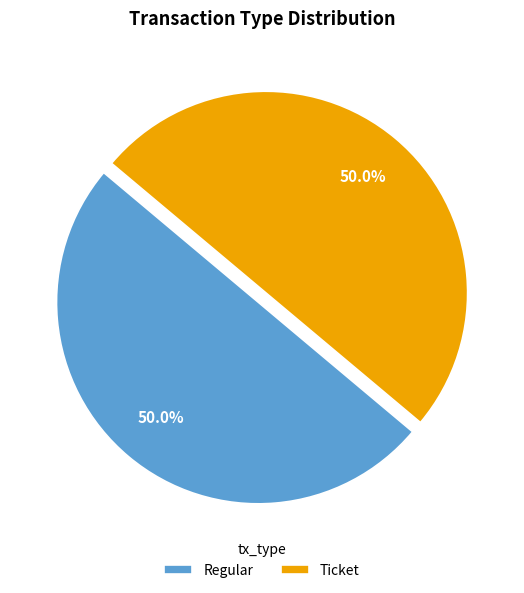

How many segments does this pie chart have?

2